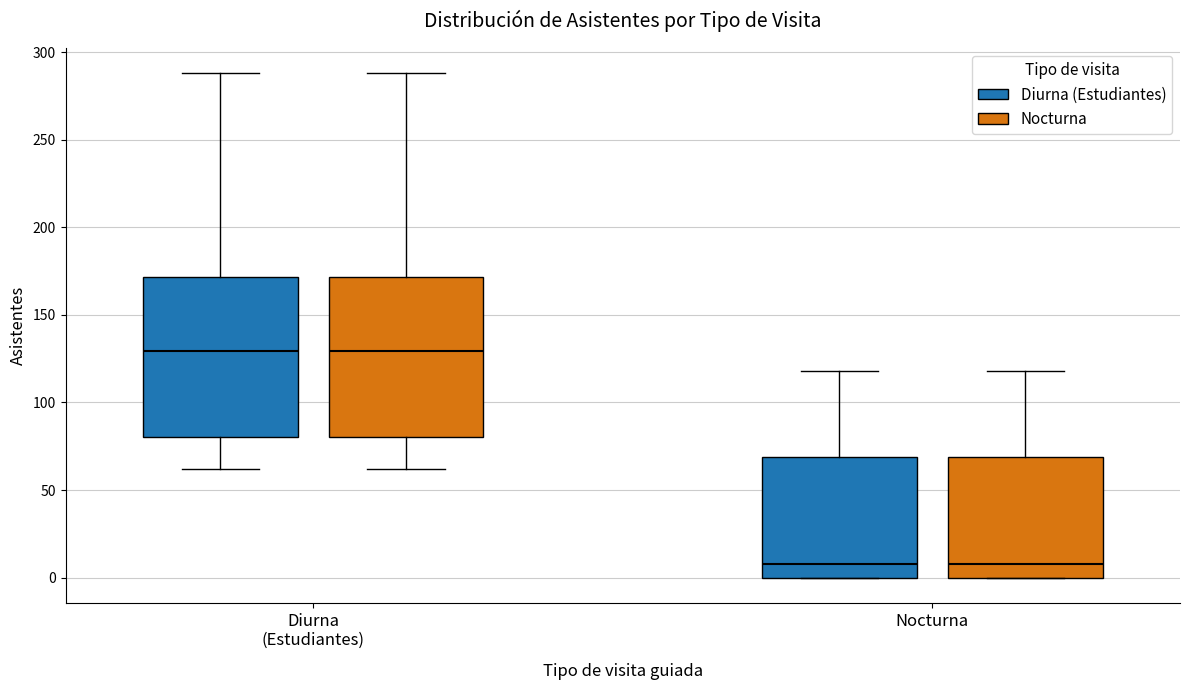

Where does the lower whisker of the box for Diurna (Estudiantes) (Diurna (Estudiantes)) end on the y-axis? The values are not printed on the chart, so give them approximately, as read against the axis.

60